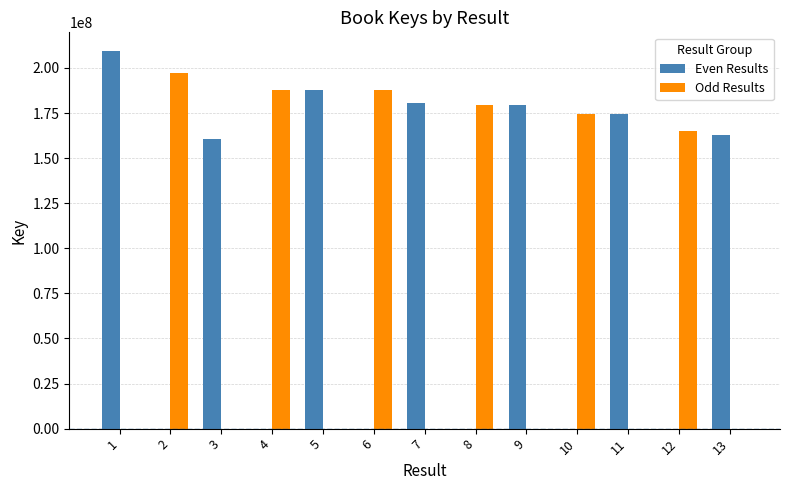

Between 2 and 3, which series saw the biggest shift?

Odd Results